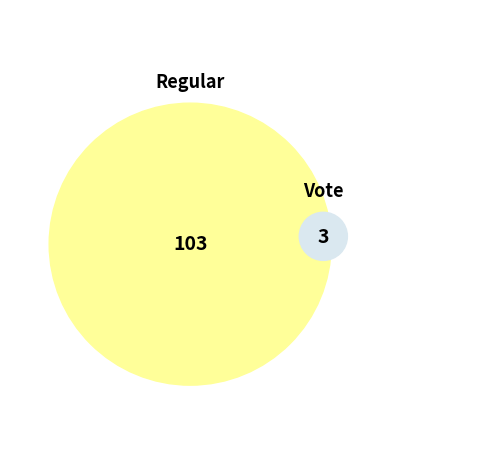

To the nearest percent, what portion does Regular represent?

97%